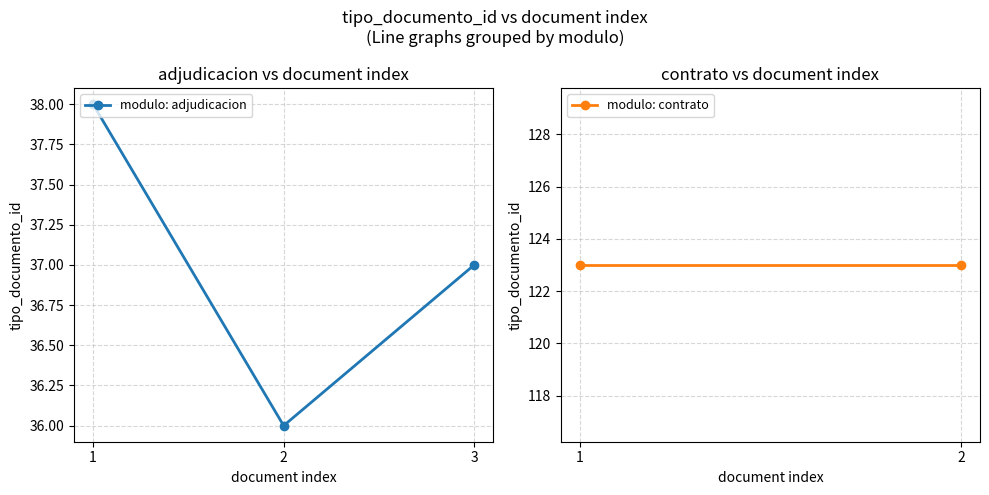

Is it true that the value at 2 is 36?

True